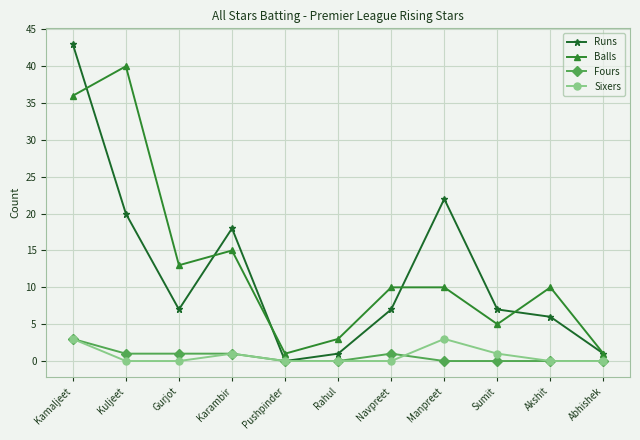

What is the difference between the Balls values at Abhishek and Sumit?

4